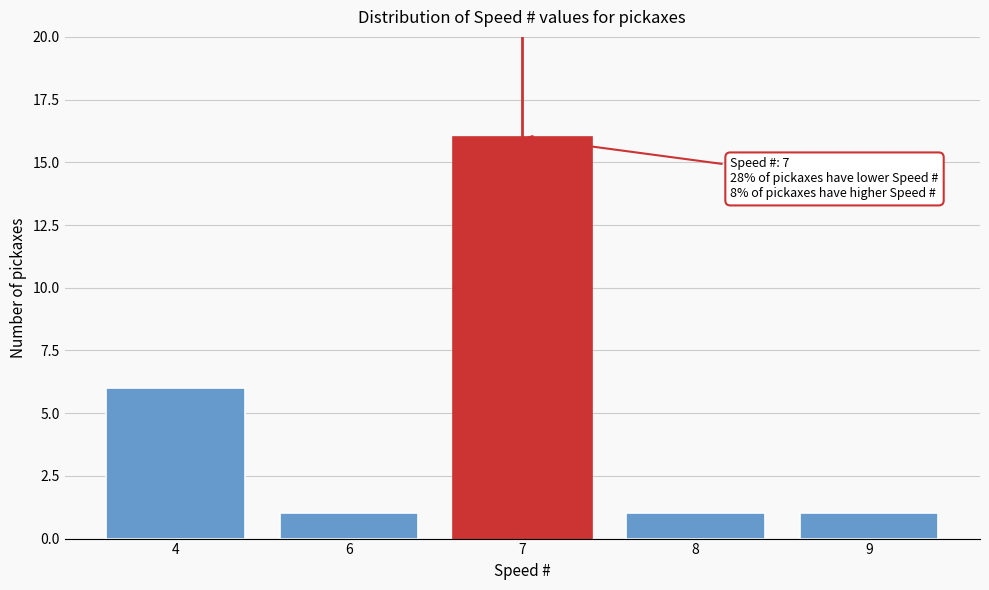

Reading left to right, list all the values displayed in this chart.

4=6	6=1	7=16	8=1	9=1